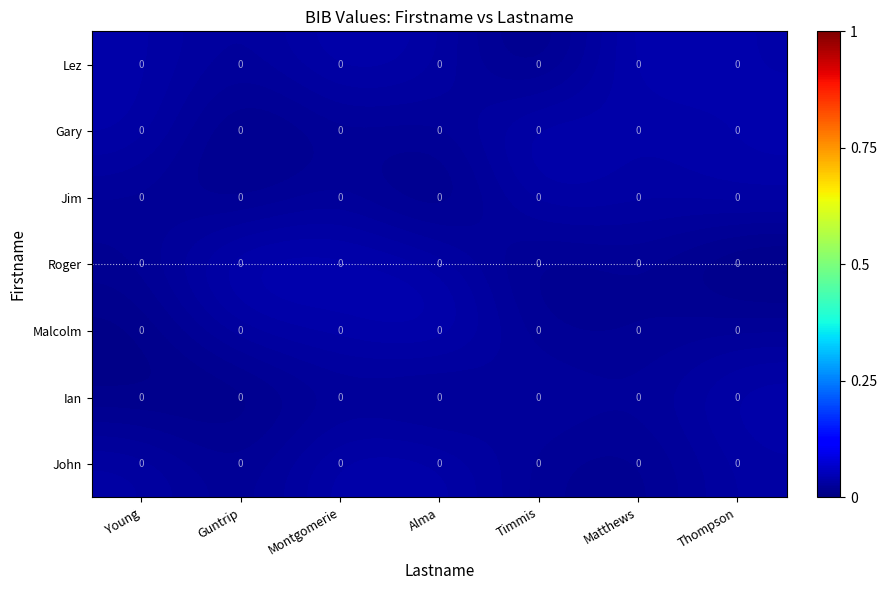

Rank the categories by Malcolm value from lowest to highest.

Young, Timmis, Matthews, Thompson, Guntrip, Montgomerie, Alma